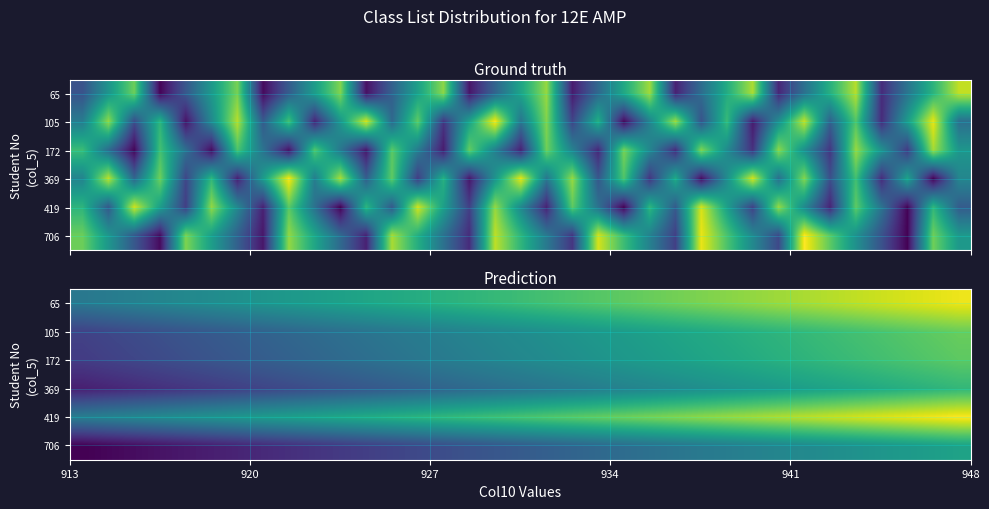

Rank the series by their maximum value, from highest to lowest.

419, 65, 105, 172, 369, 706